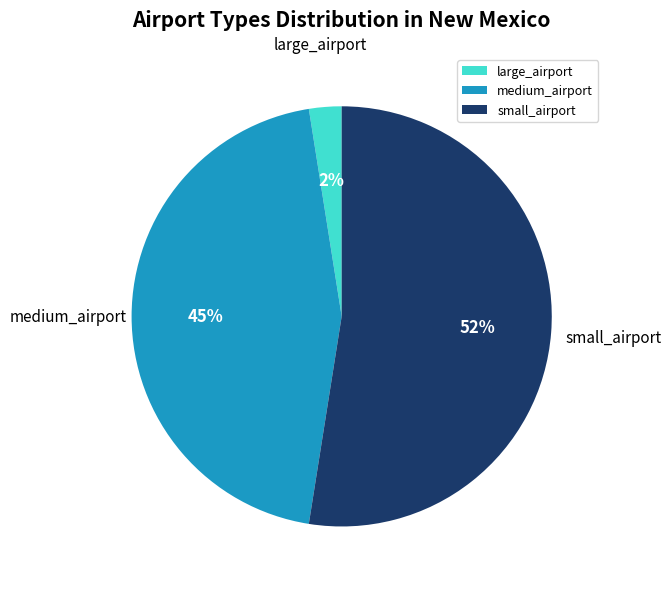

True or false: medium_airport accounts for 52% of the total.

False